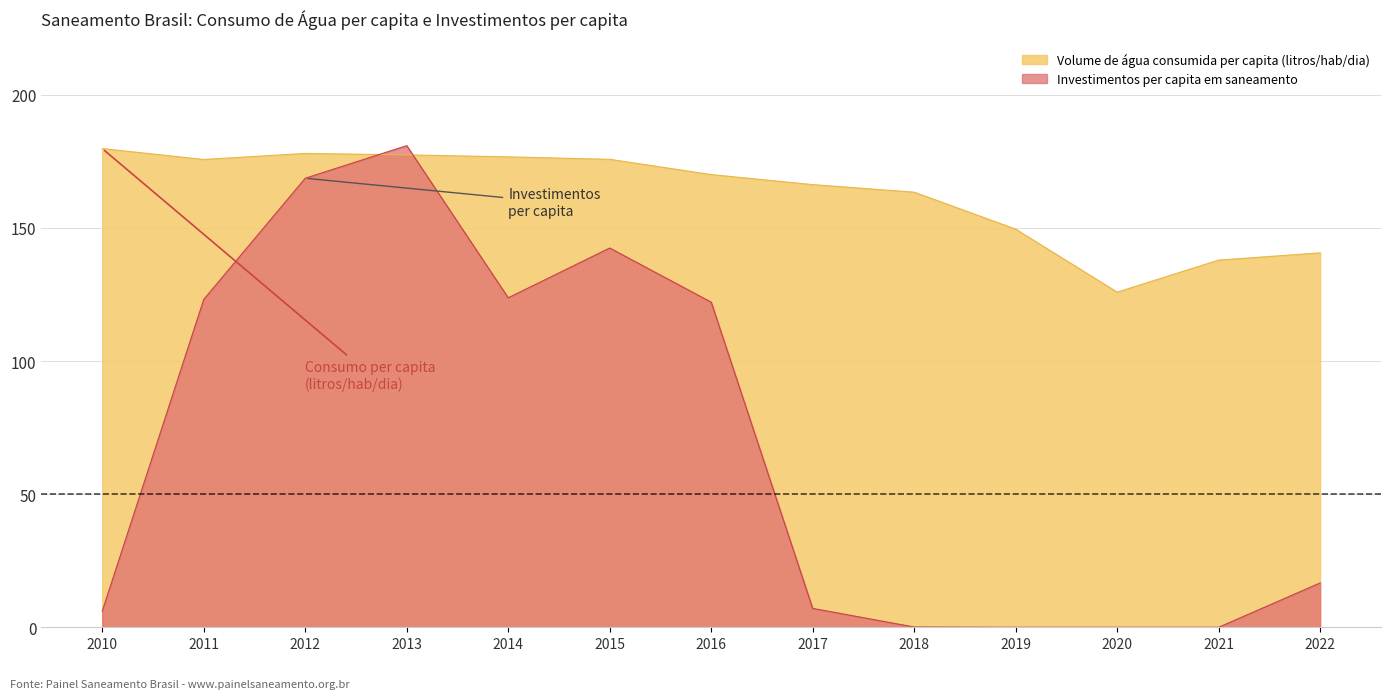

What is the value of the Volume de água consumida per capita (litros/hab/dia) point at the 8th from the left?

166.2